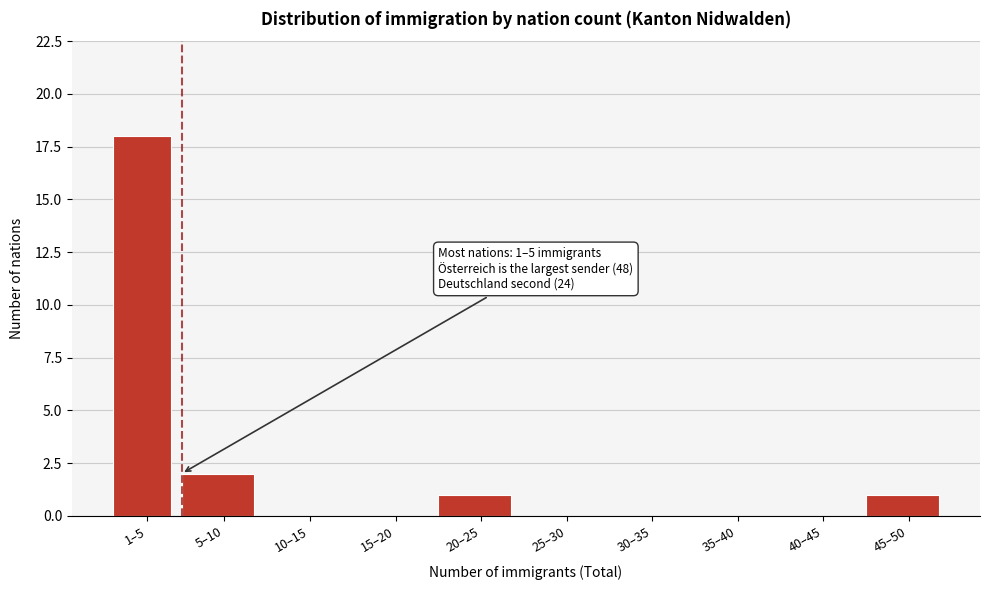

Reading left to right, list all the values displayed in this chart.

1–5=18	5–10=2	10–15=0	15–20=0	20–25=1	25–30=0	30–35=0	35–40=0	40–45=0	45–50=1